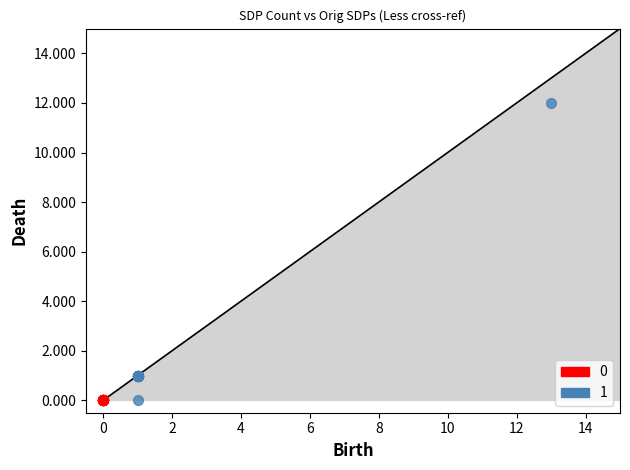

What are all the series names shown in the legend?

0, 1